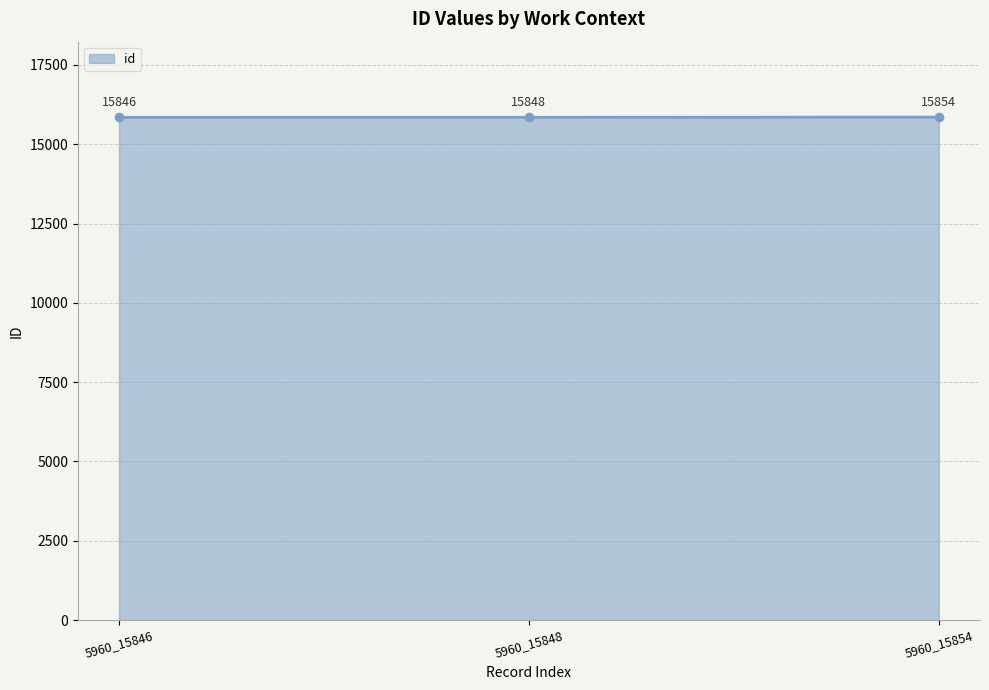

Does the chart display data point markers on the line(s)?

Yes